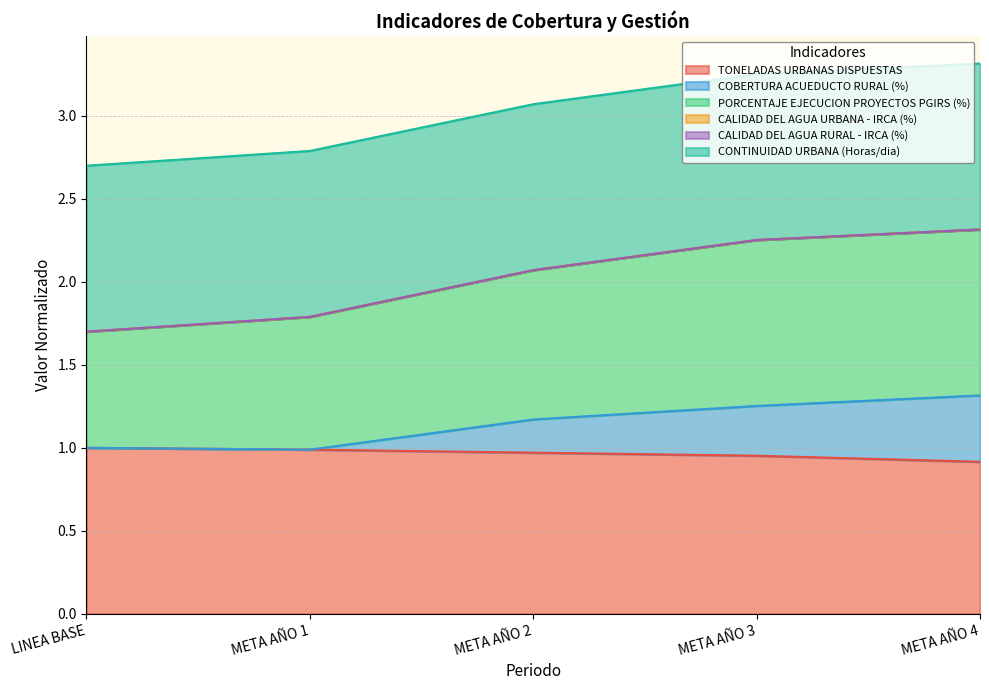

What is the maximum value for COBERTURA ACUEDUCTO RURAL (%)?

1.3